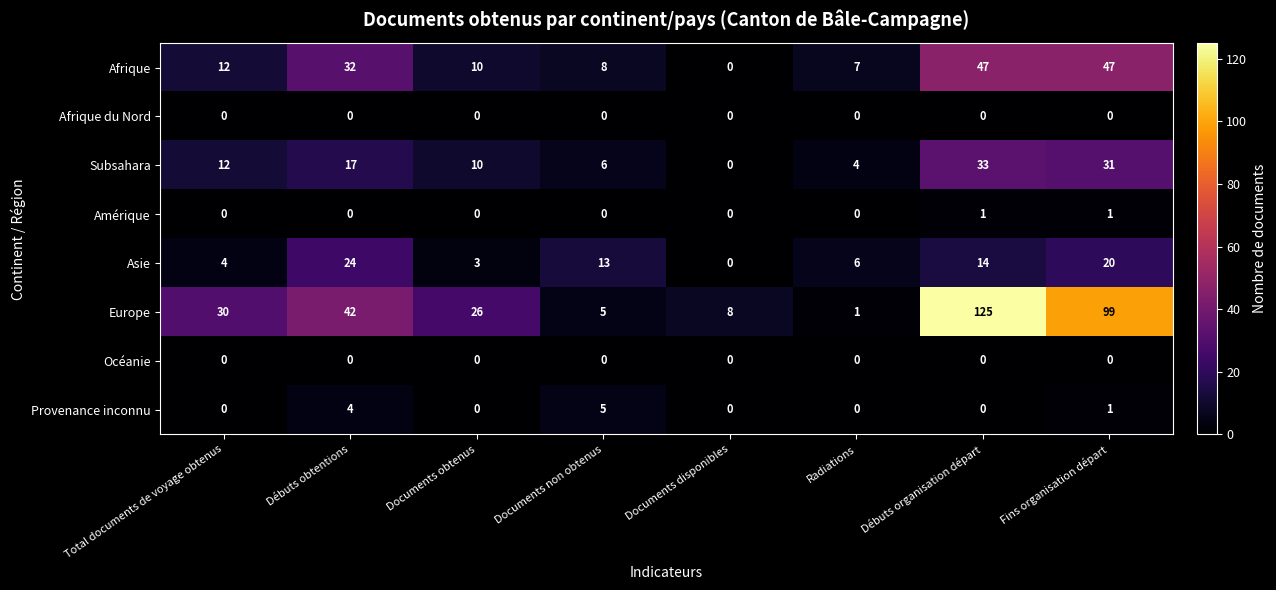

Which series has the largest total across all categories?

Europe